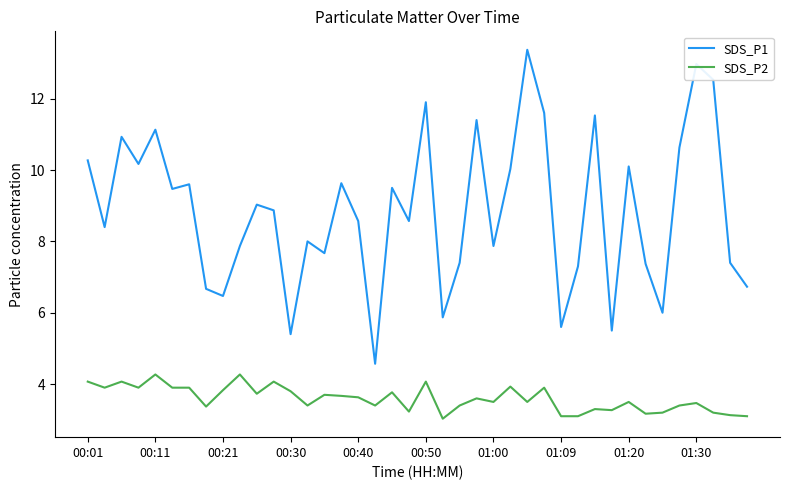

What is the sum of all SDS_P1 values?

353.9